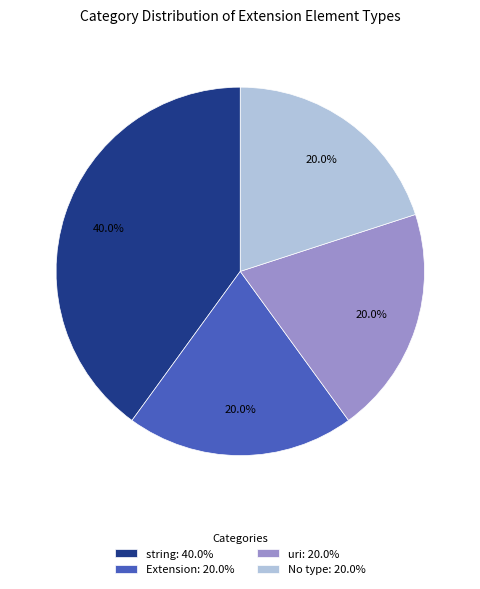

How many slices are in this pie chart?

4